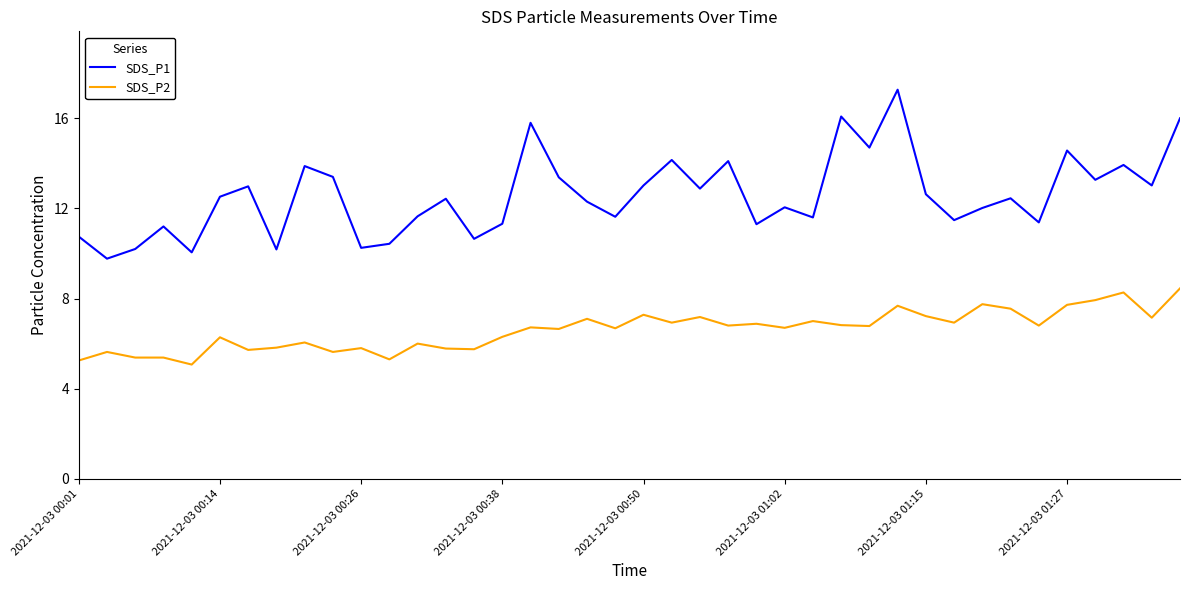

What are all the series names shown in the legend?

SDS_P1, SDS_P2